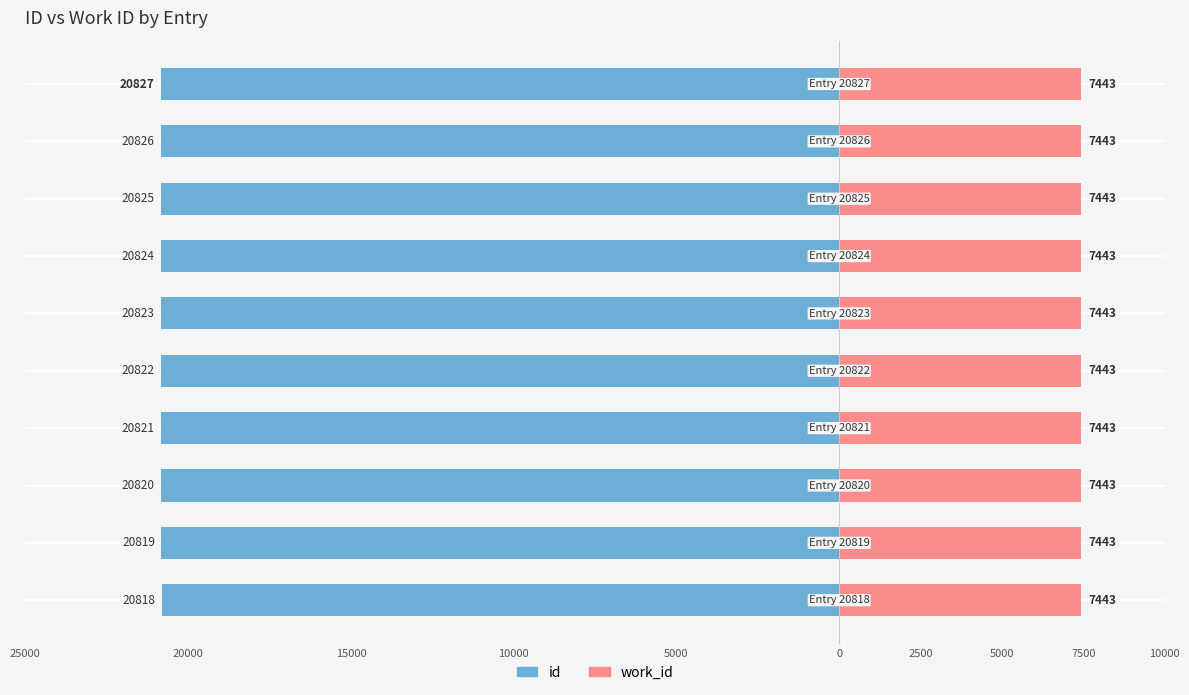

At how many categories does at least one series exceed -14860?

10